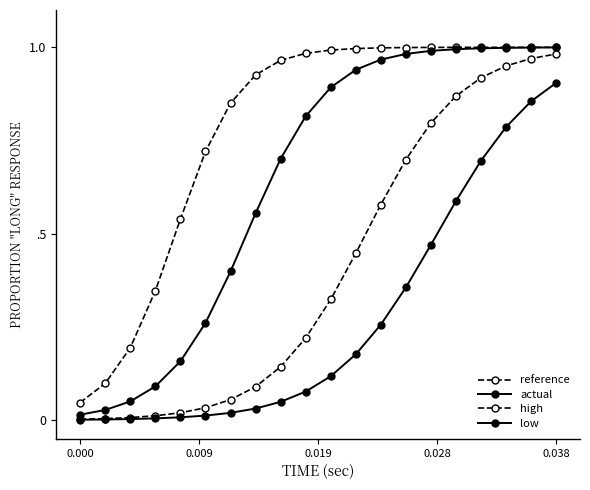

True or false: actual and high cross at least once.

False